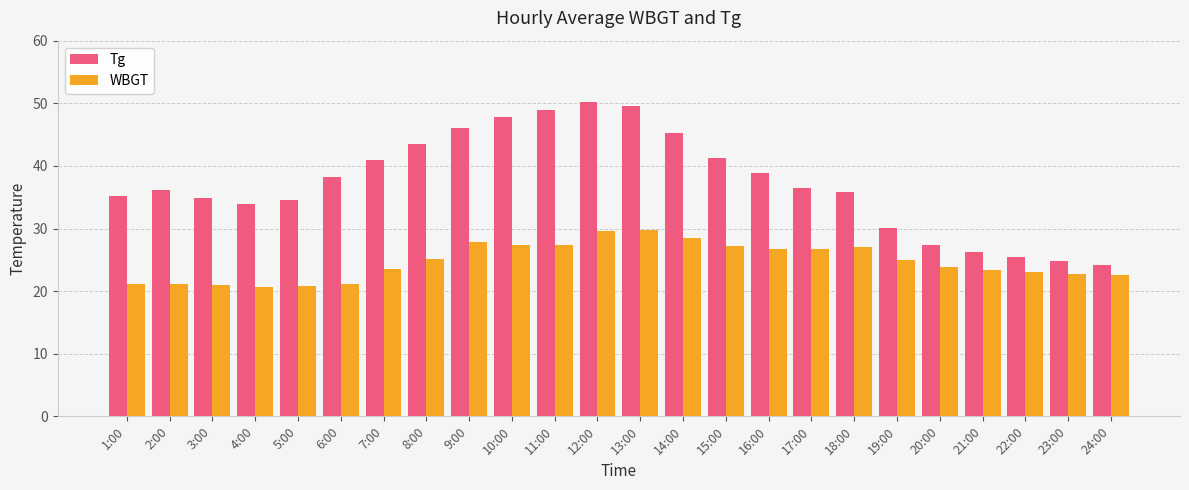

What is the average value of the Tg series?

37.3